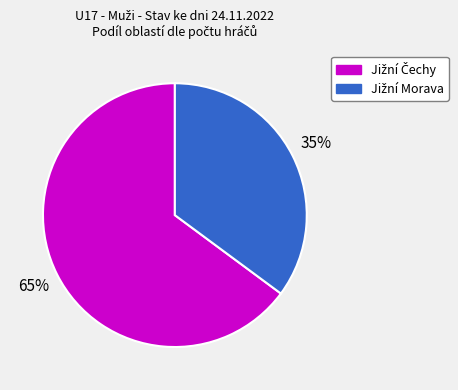

To the nearest percent, what is the average slice percentage?

50%